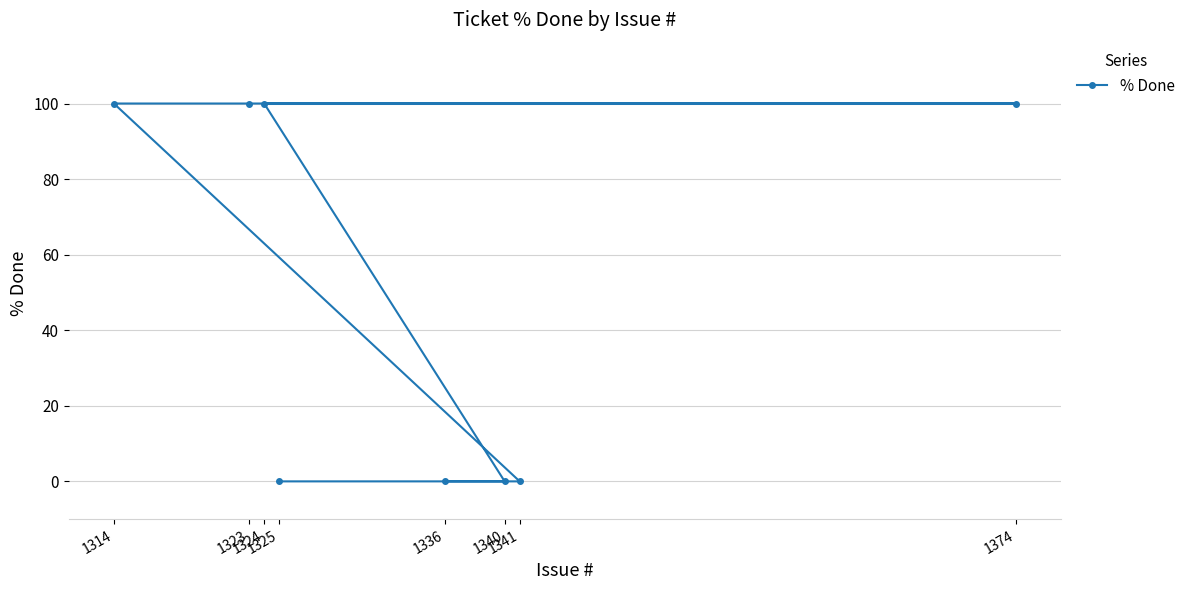

What is the maximum value shown in the chart?

100